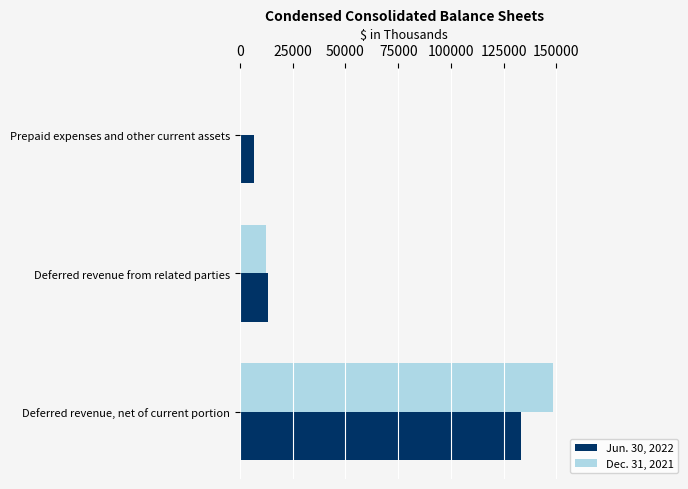

Is the value of Jun. 30, 2022 at Deferred revenue, net of current portion greater than the value of Dec. 31, 2021 at Prepaid expenses and other current assets?

Yes